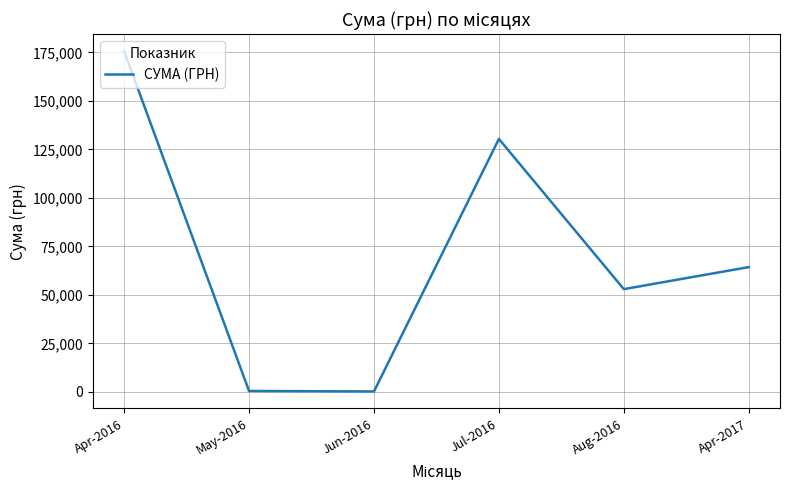

Where is the data nearest to the value 87883?

Apr-2017